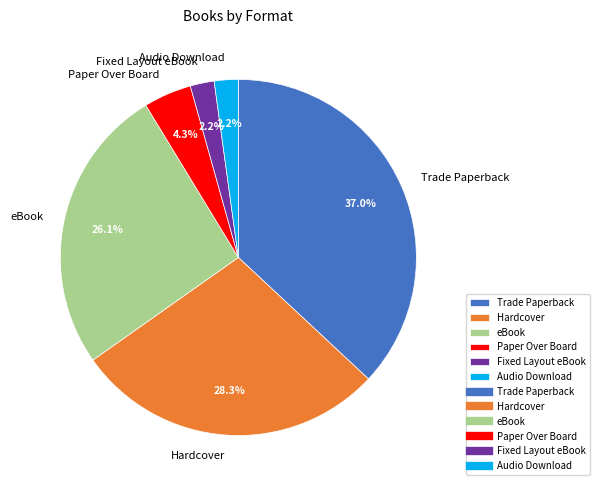

To the nearest percent, what portion does Audio Download represent?

2%